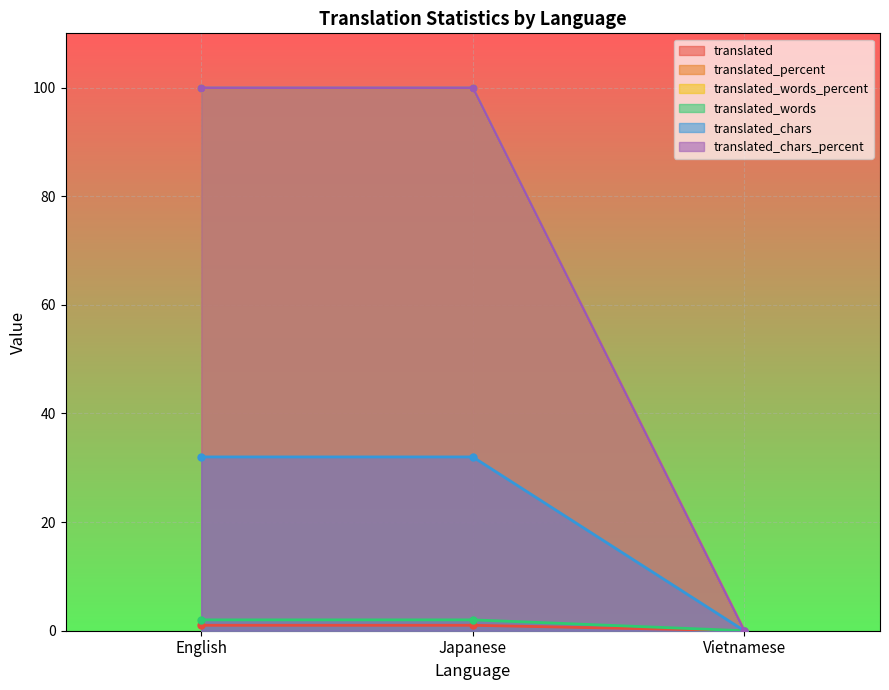

Which series changed the most between English and Japanese?

translated